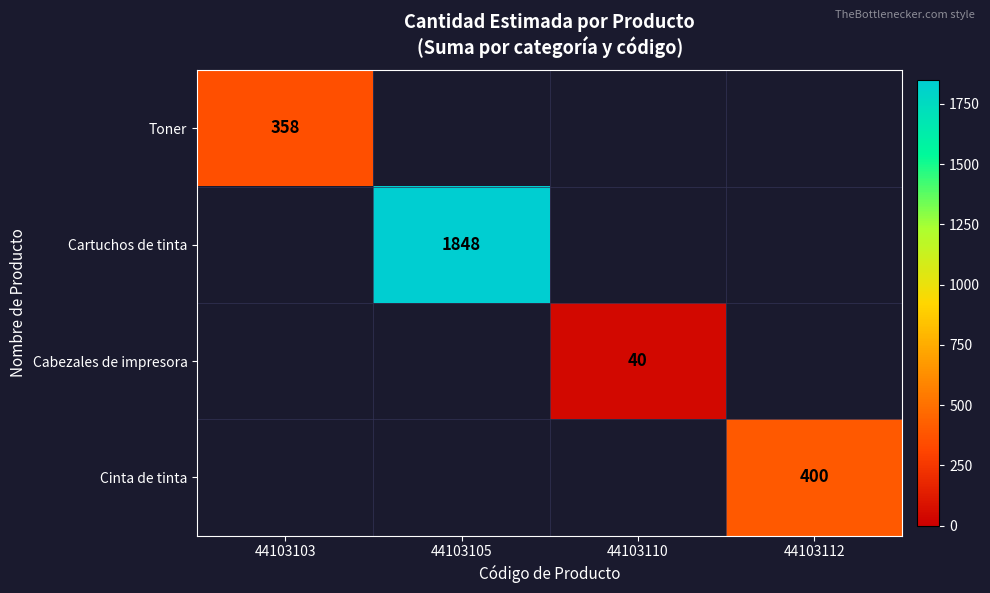

The Cinta de tinta series shows 400 at 44103112. True or false?

True